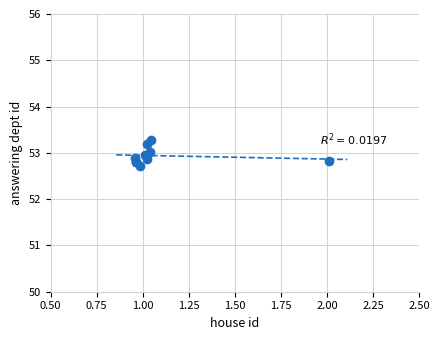

What Y value in the scatter plot is closest to 52?

52.7